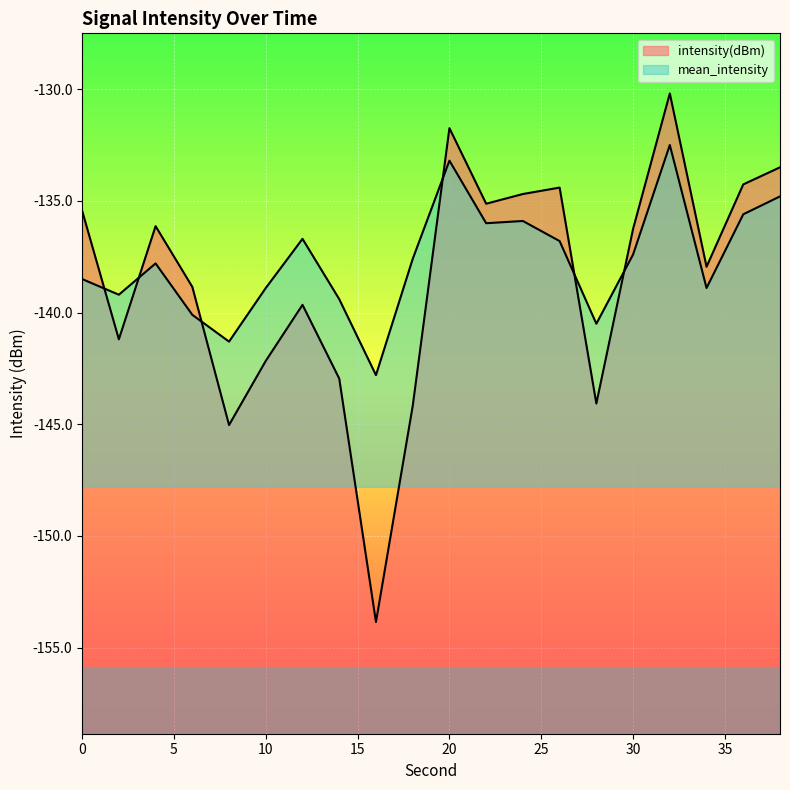

Reading right to left, transcribe all the data shown in this chart.

intensity(dBm): -133.5	-134.3	-137.9	-130.2	-136.3	-144.1	-134.4	-134.7	-135.1	-131.7	-144.2	-153.9	-143.0	-139.7	-142.2	-145.0	-138.8	-136.1	-141.2	-135.4
mean_intensity: -134.8	-135.6	-138.9	-132.5	-137.4	-140.5	-136.8	-135.9	-136.0	-133.2	-137.6	-142.8	-139.4	-136.7	-138.9	-141.3	-140.1	-137.8	-139.2	-138.5